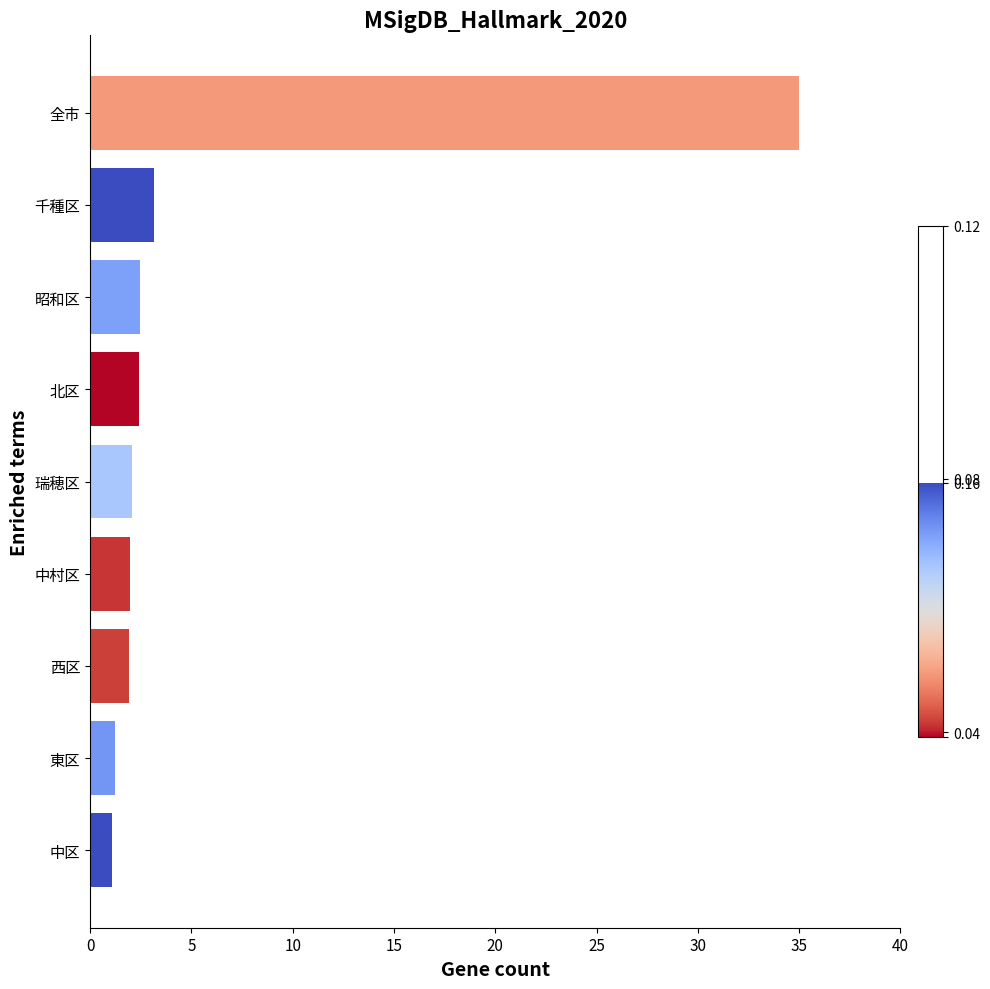

Does the chart contain stacked bars?

No